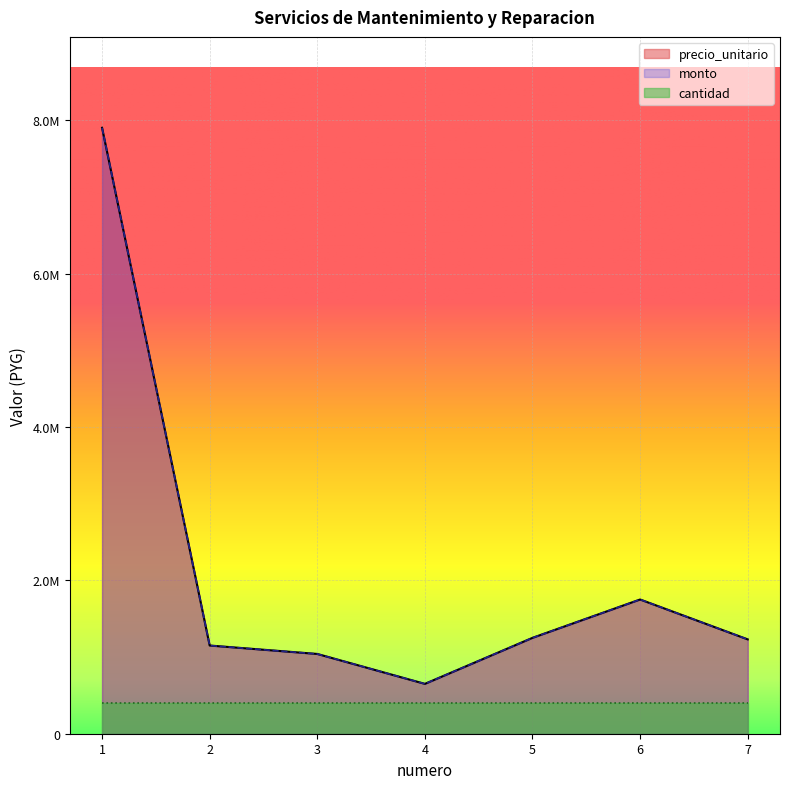

What is the value of the precio_unitario point at the 1st from the left?

7900000